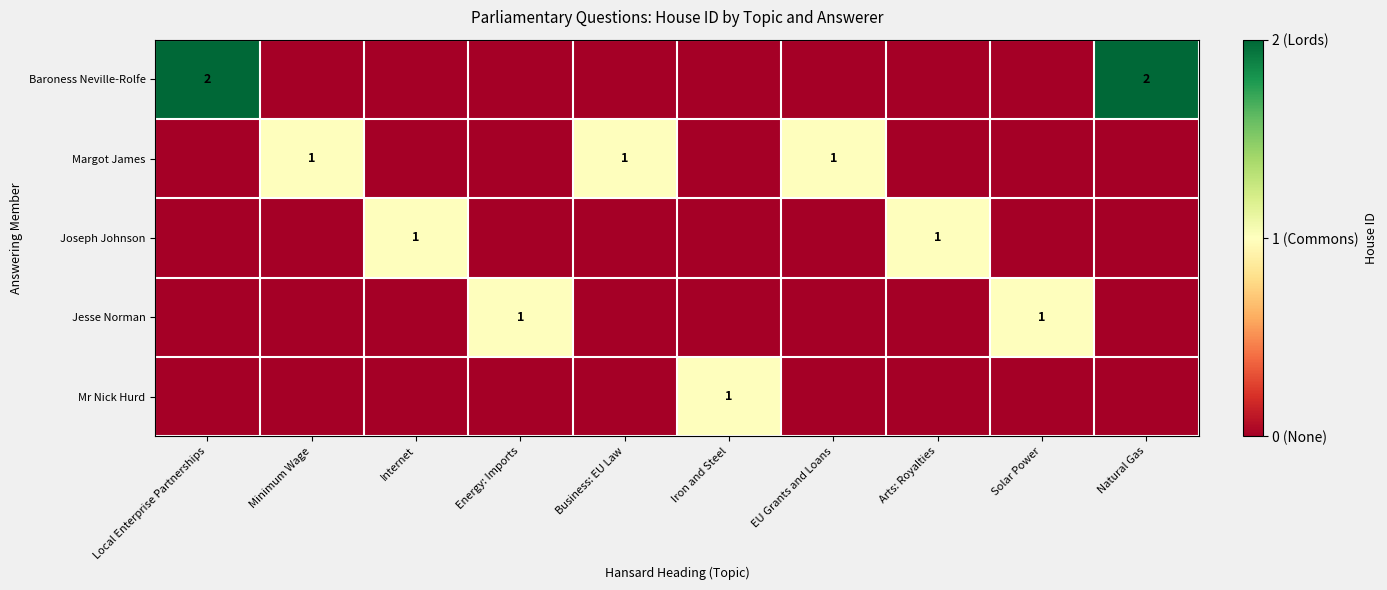

What is the highest value of the Jesse Norman series?

1